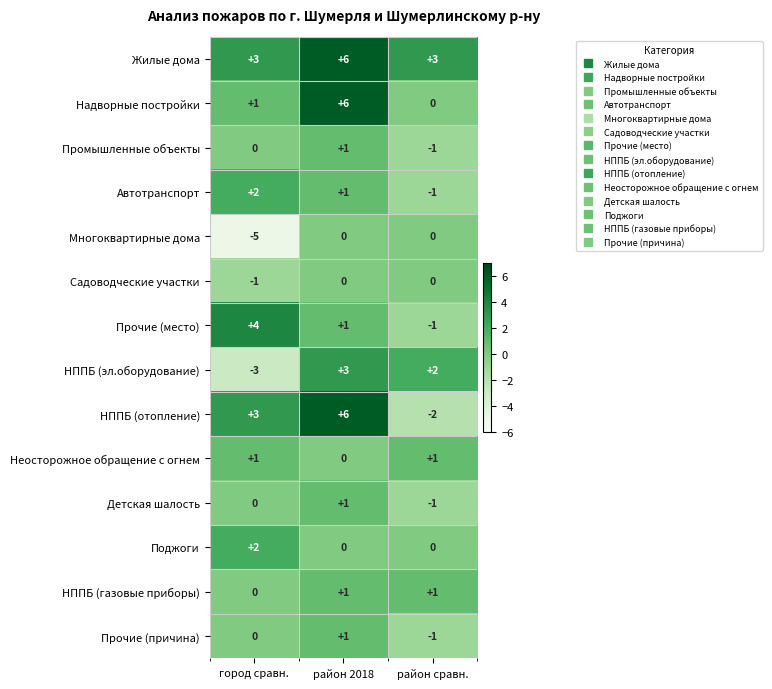

What is the difference between the maximum and minimum values in the Надворные постройки series?

6